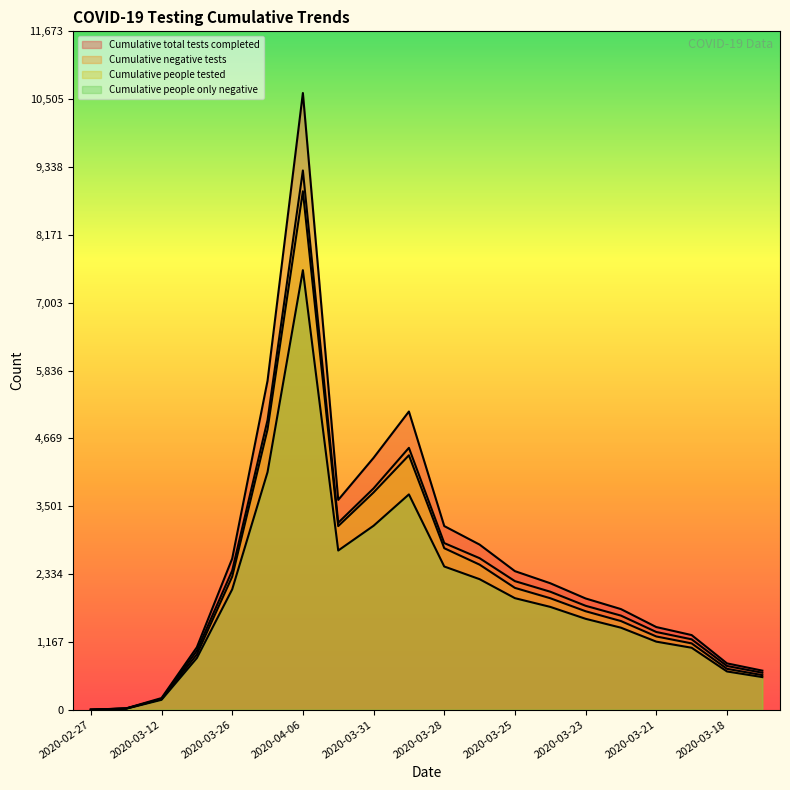

How many distinct data groups are displayed?

4